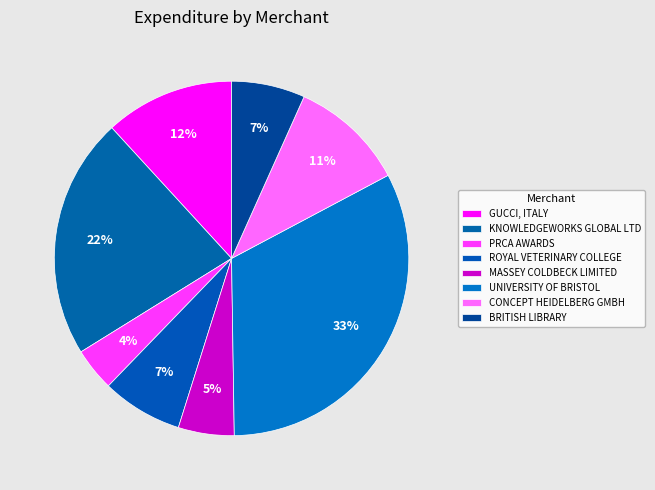

How many slices are in this pie chart?

8